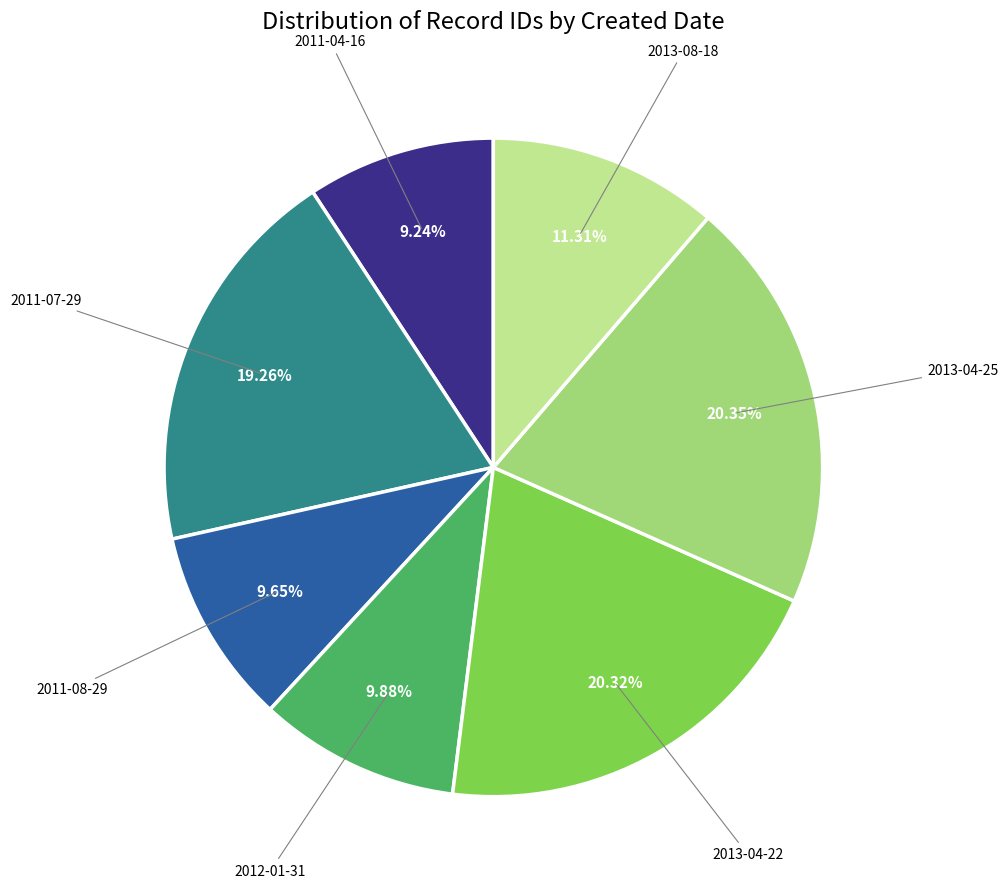

Does any single category account for the majority?

No